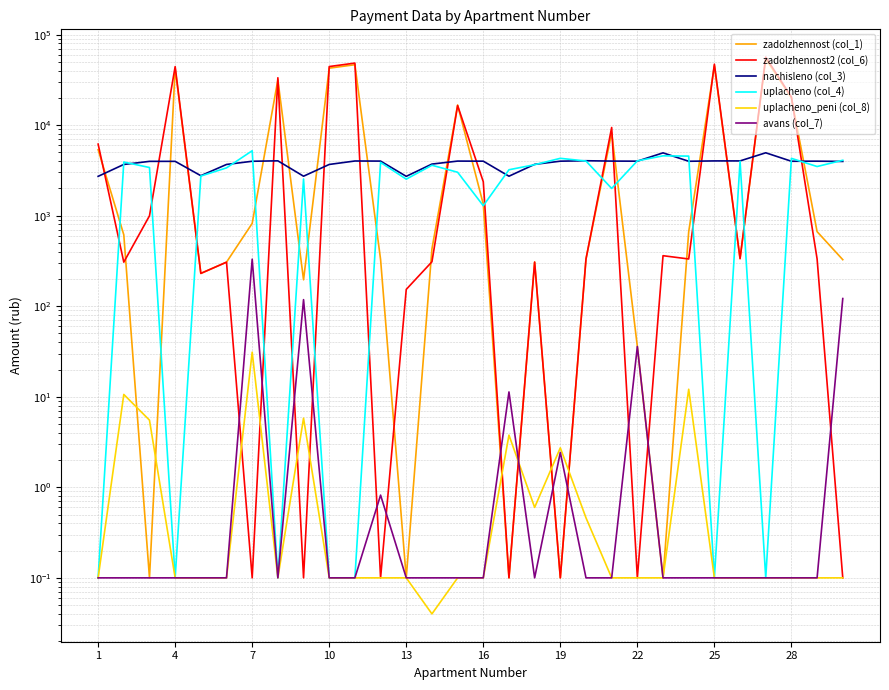

How many categories are shown in the chart?

30